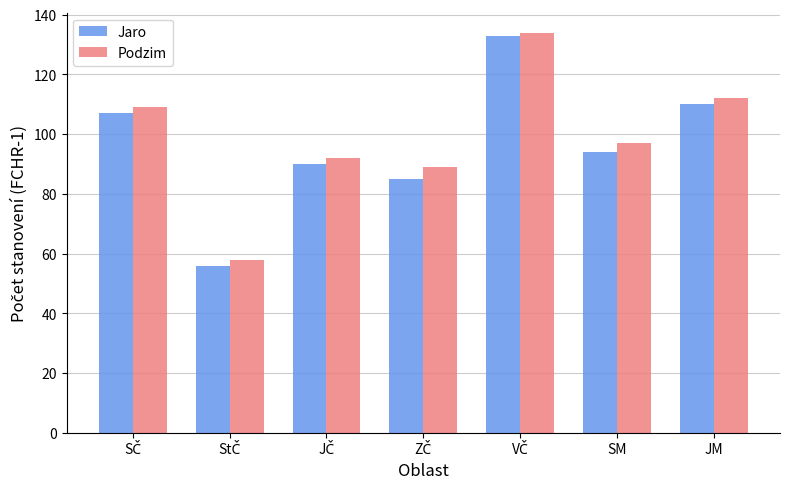

What is the sum of all Jaro values?

675